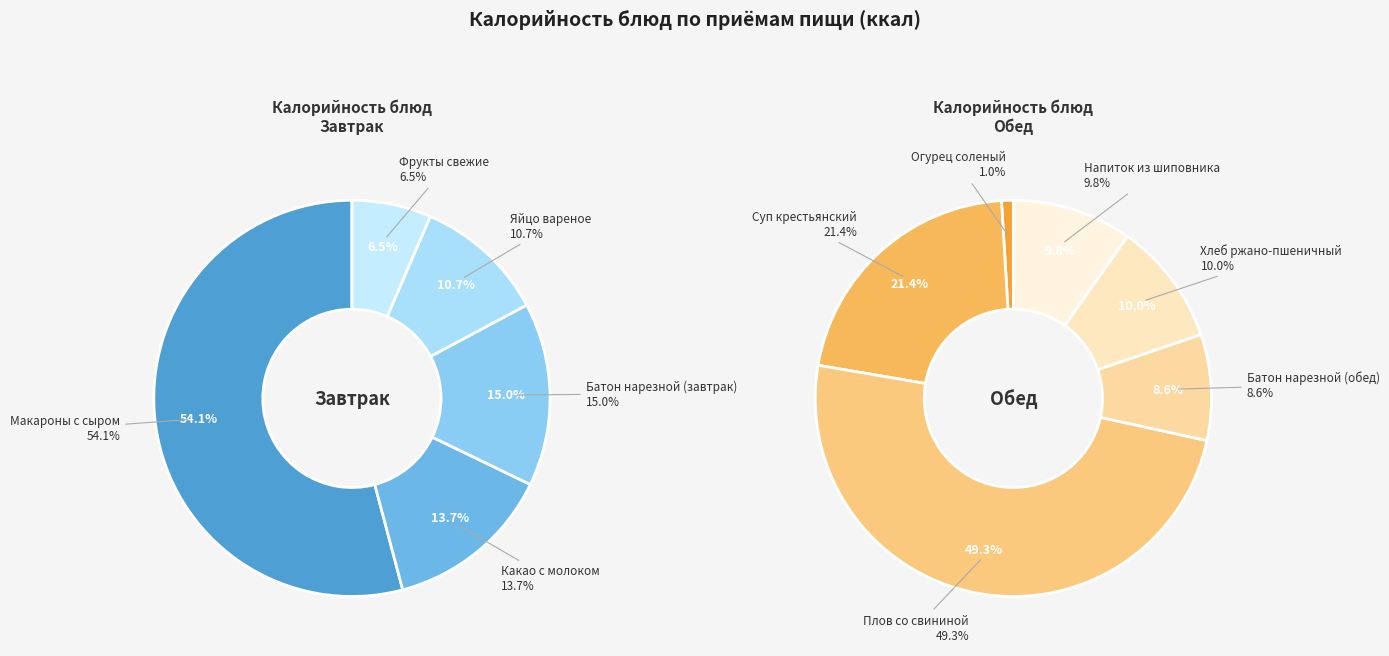

Is it true that Батон нарезной (завтрак) is 1% of the pie?

False